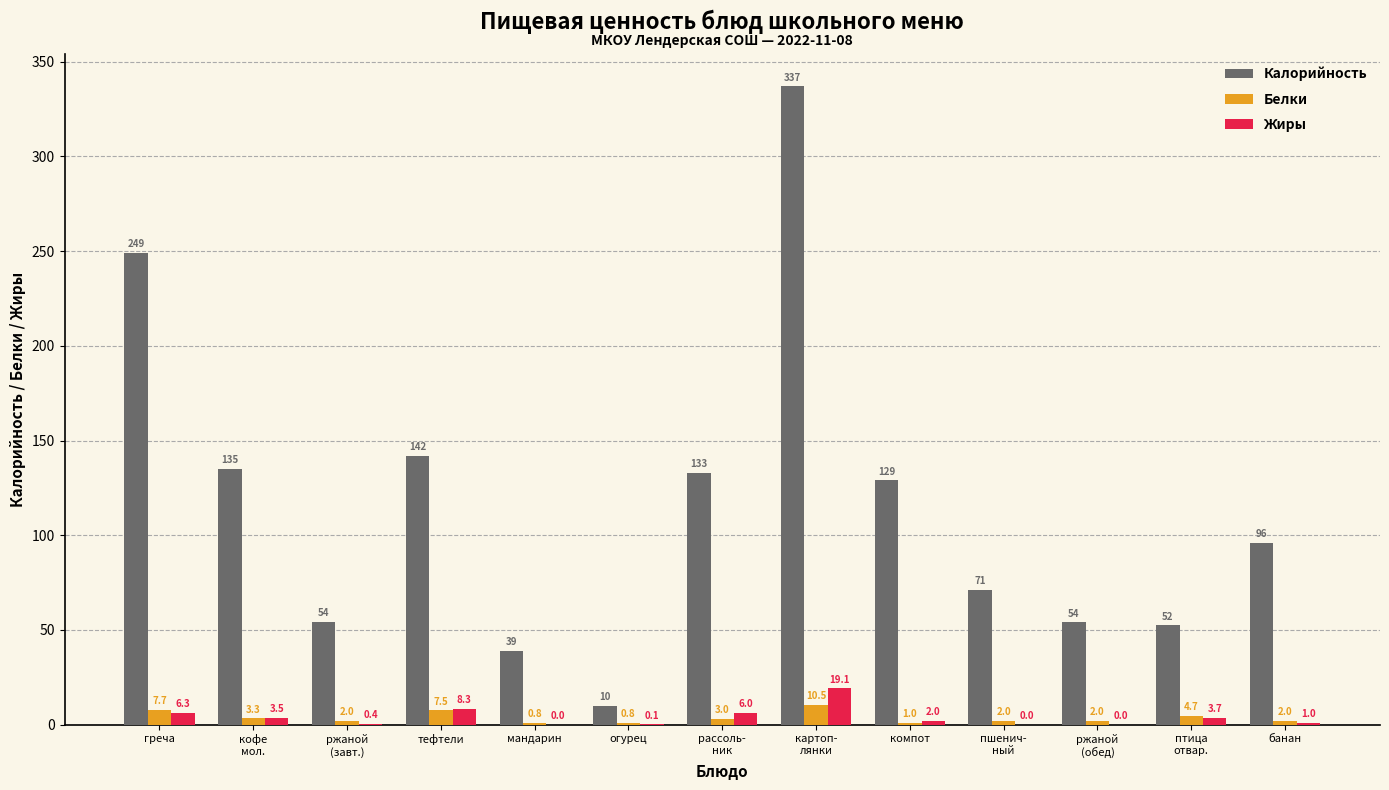

Is it true that Жиры equals 2.0 at компот?

True